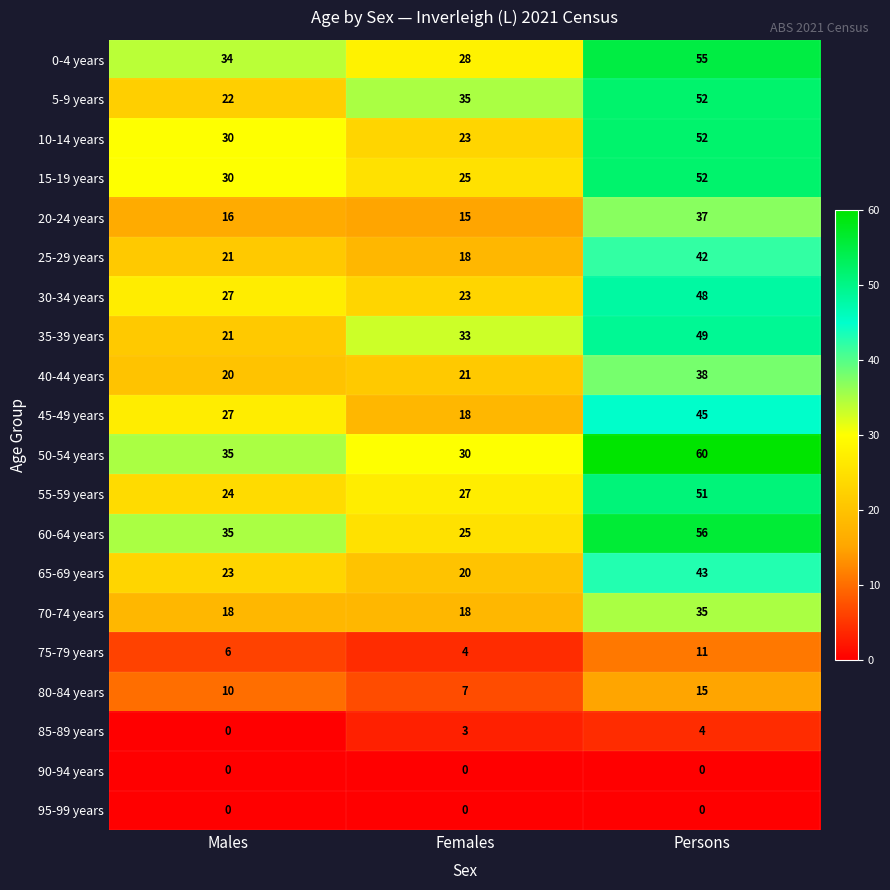

What is the sum of the 60-64 years values at Males and Persons?

91